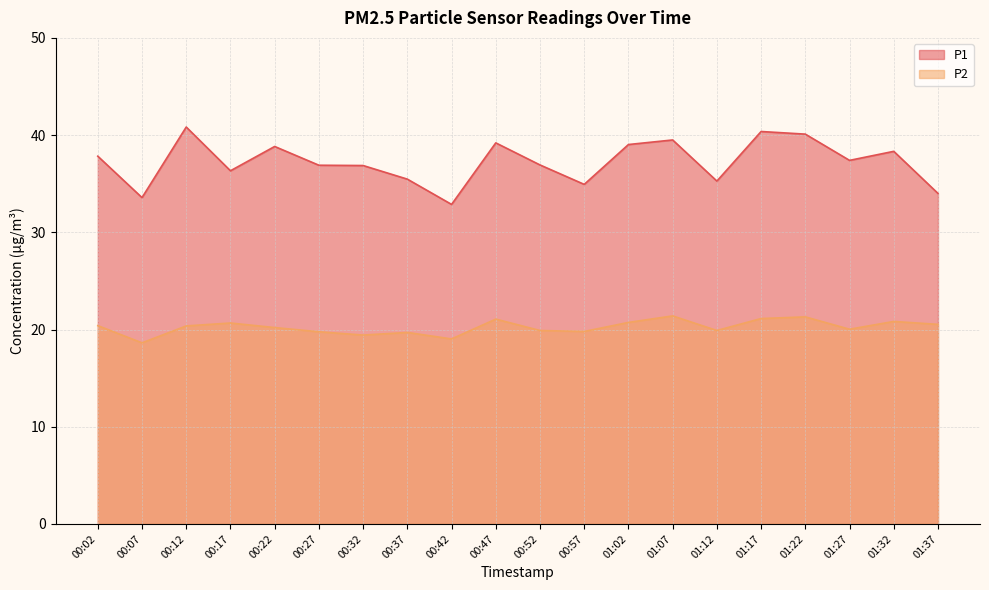

Which series has the largest range (max minus min)?

P1